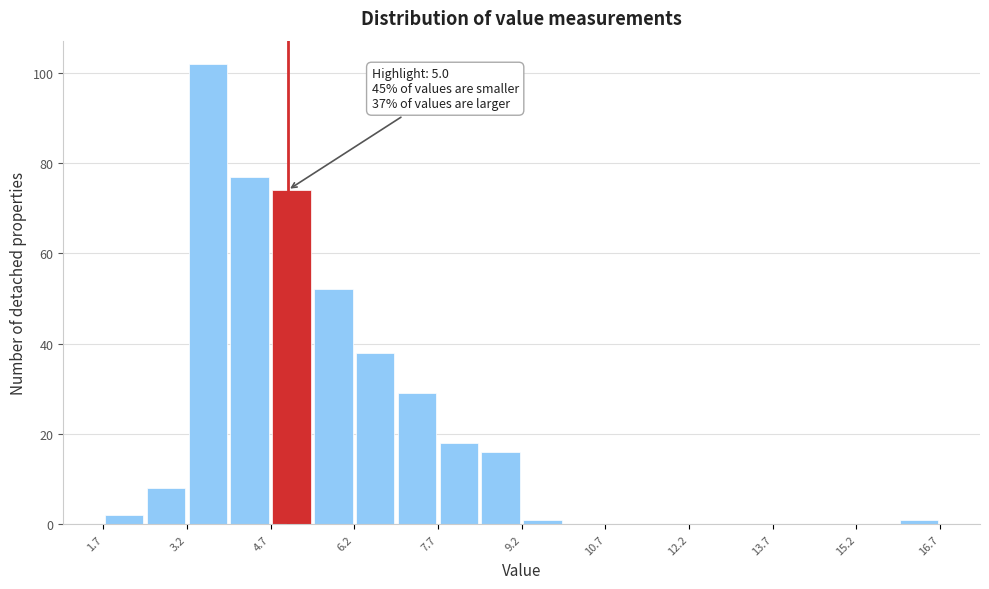

Read against the x-axis, roughly where is the centre of the tallest bar?

3.6